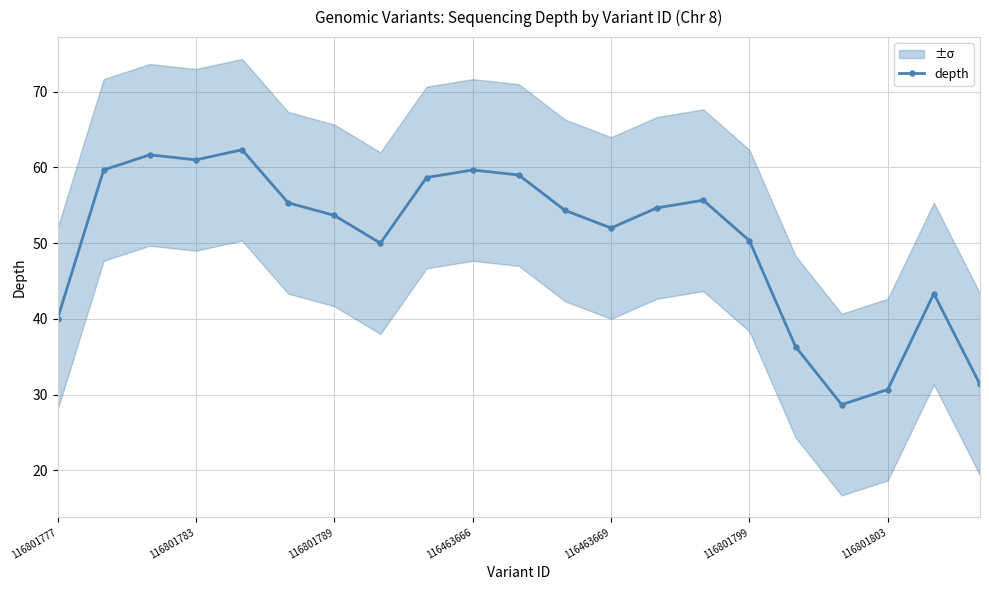

The value of depth at 116463669 is 34.6. True or false?

False